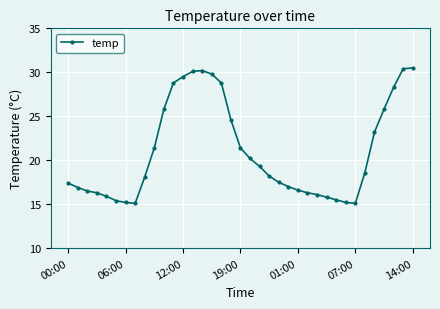

What is the maximum value shown in the chart?

30.5